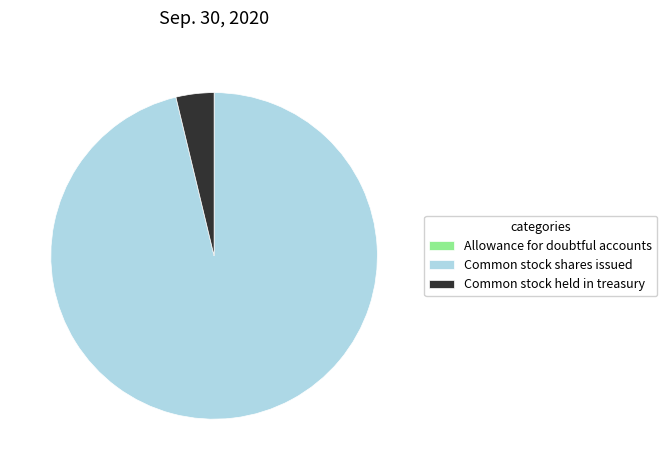

Which slice is the largest?

Common stock shares issued